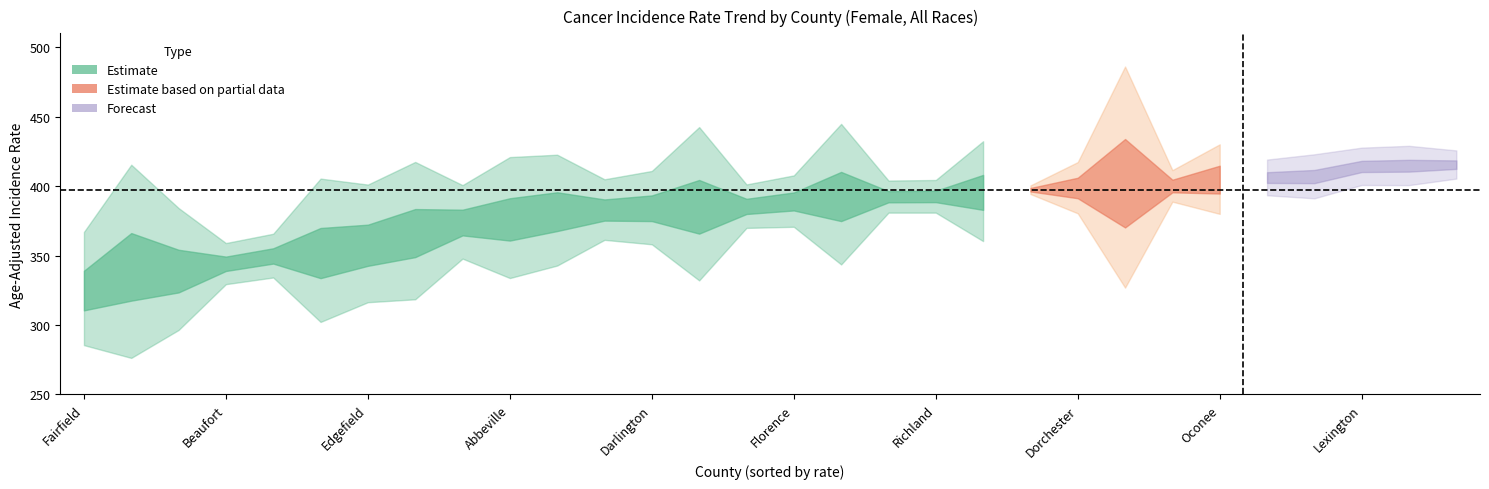

What is the maximum value shown in the chart?

486.1